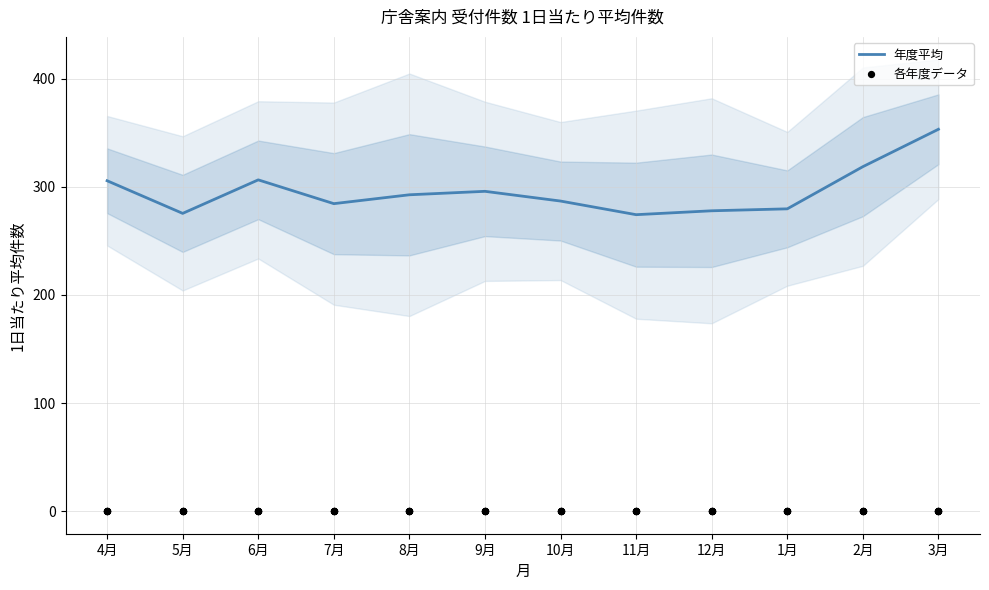

At which category is the sum across all series the highest?

3月